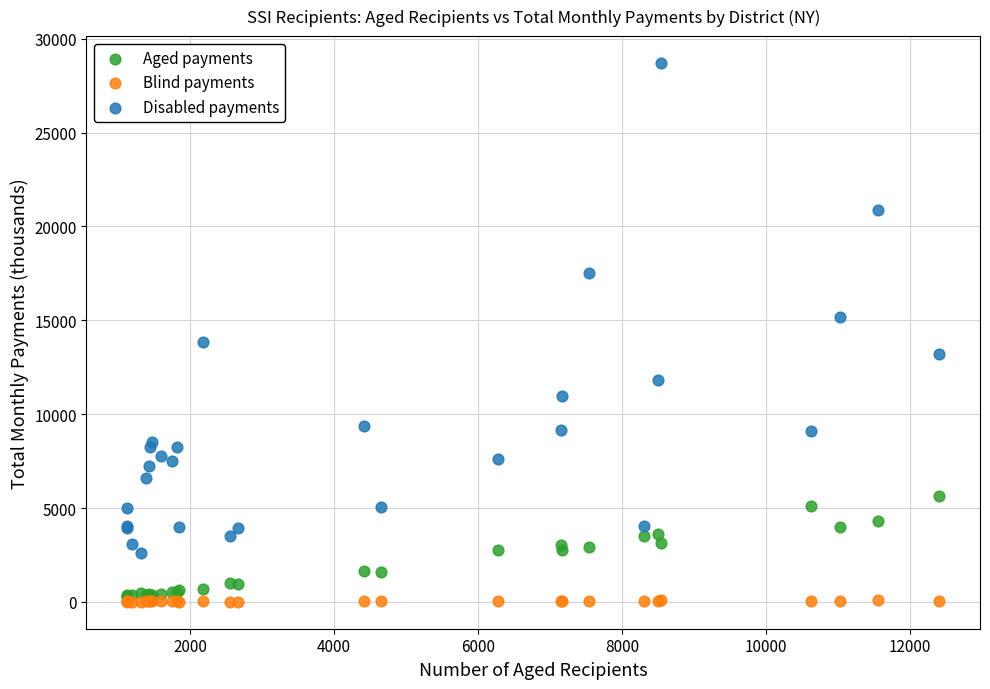

Which series has the largest Y range (max minus min)?

Disabled payments